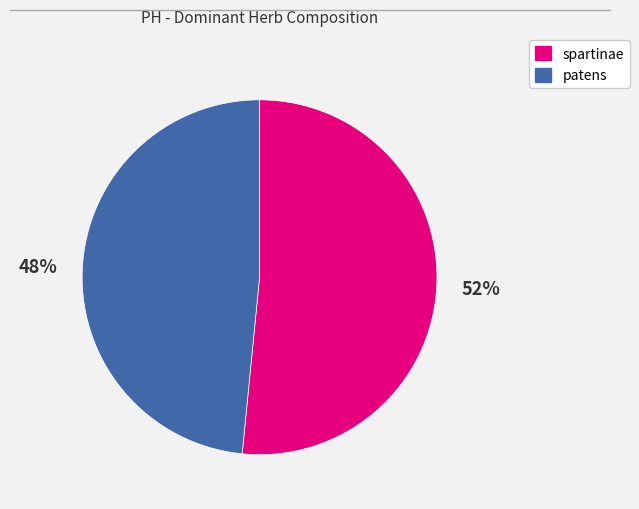

Is there a majority slice in this chart?

Yes